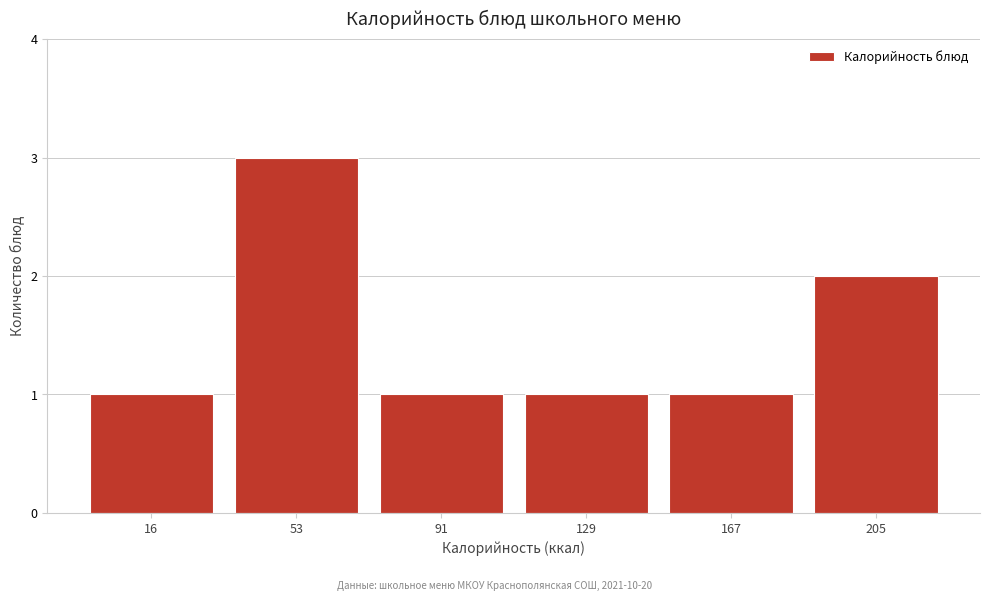

Reading right to left, transcribe all the data shown in this chart.

2	1	1	1	3	1